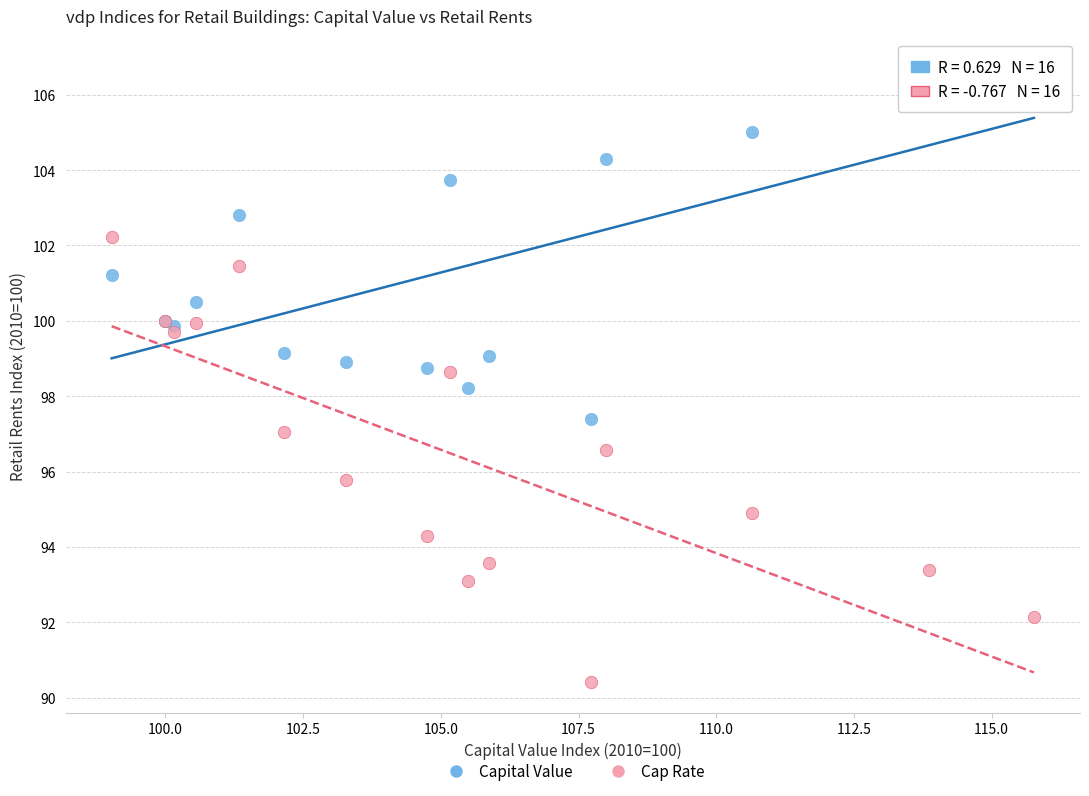

Which series has the largest Y range (max minus min)?

Cap Rate